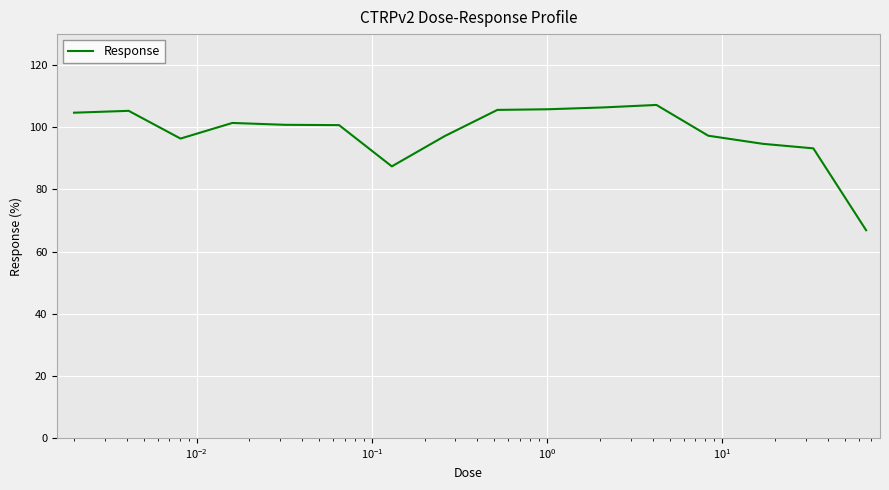

What is the minimum value shown in the chart?

66.9